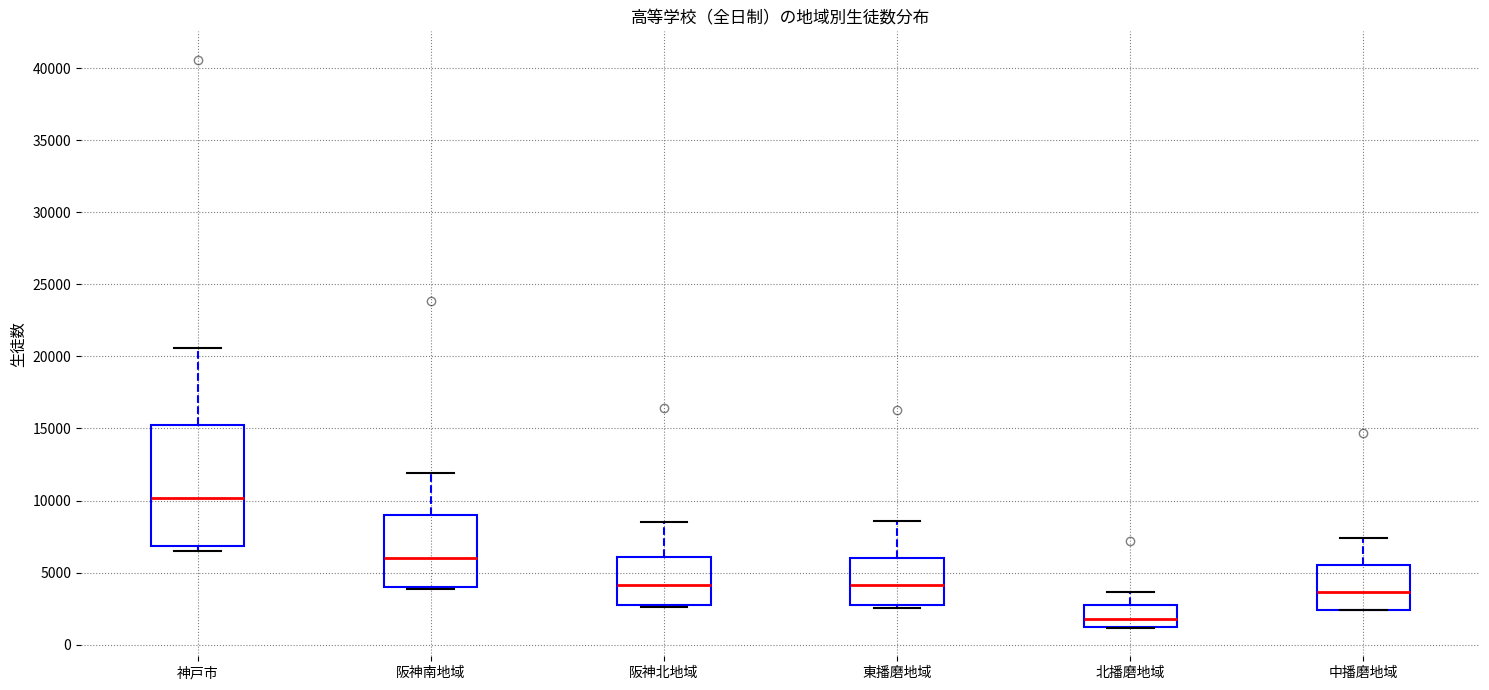

Where is the upper edge of the box for 阪神南地域 on the y-axis? The values are not printed on the chart, so give them approximately, as read against the axis.

9000